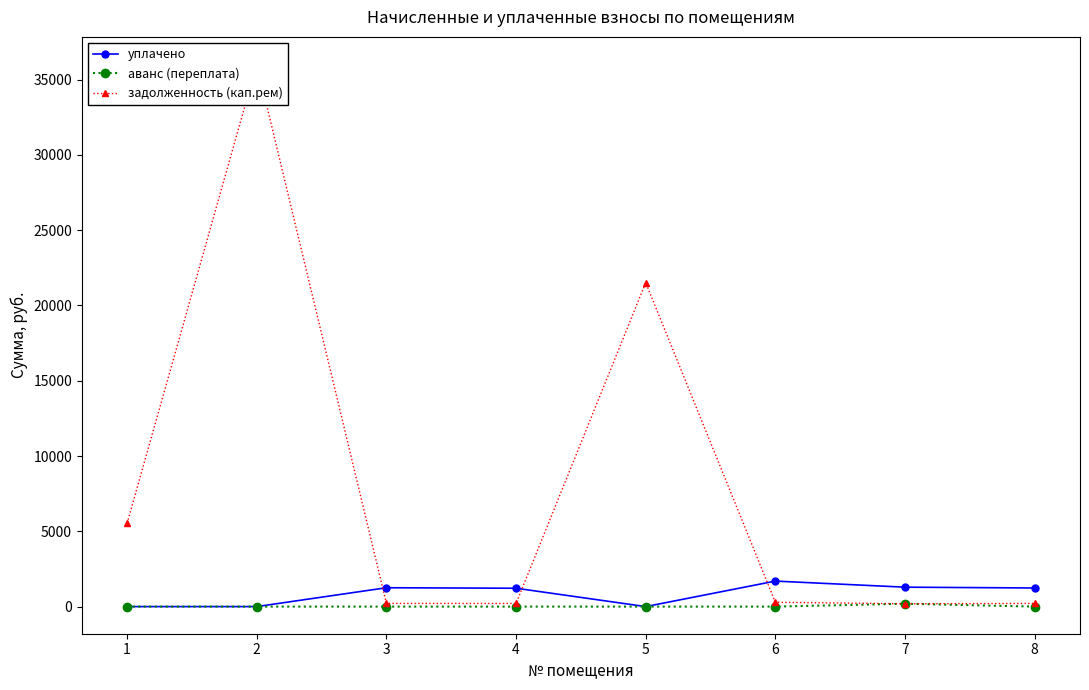

List the labels in order of аванс (переплата) value, largest first.

7, 1, 2, 3, 4, 5, 6, 8